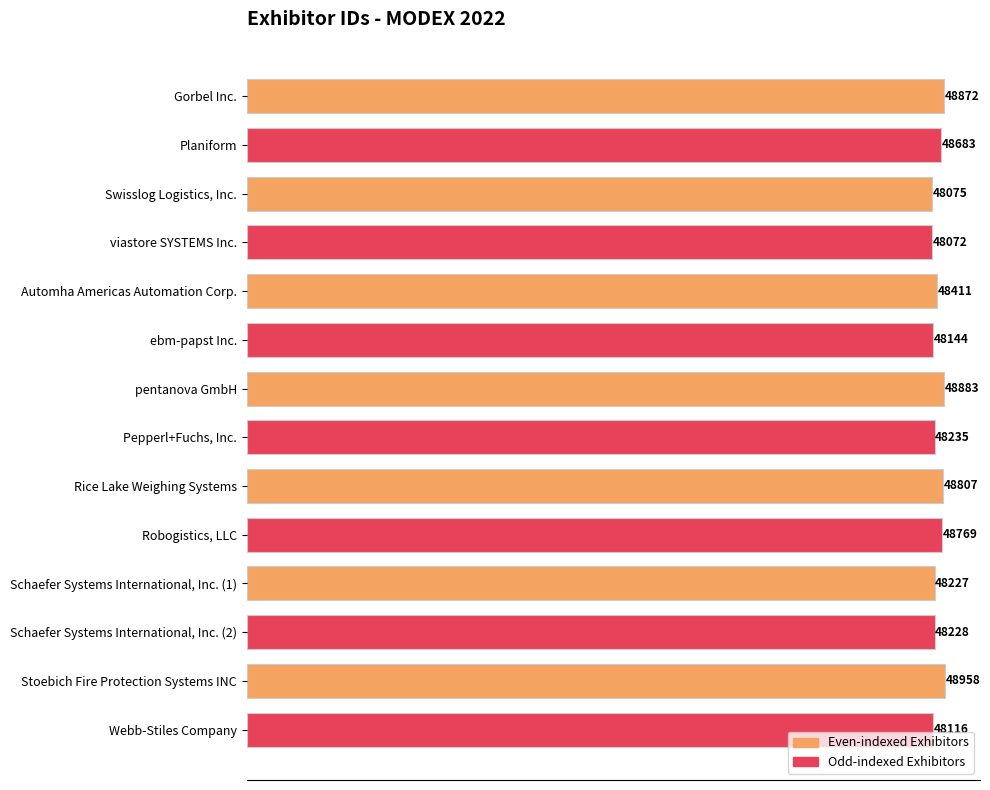

How many distinct data groups are displayed?

2